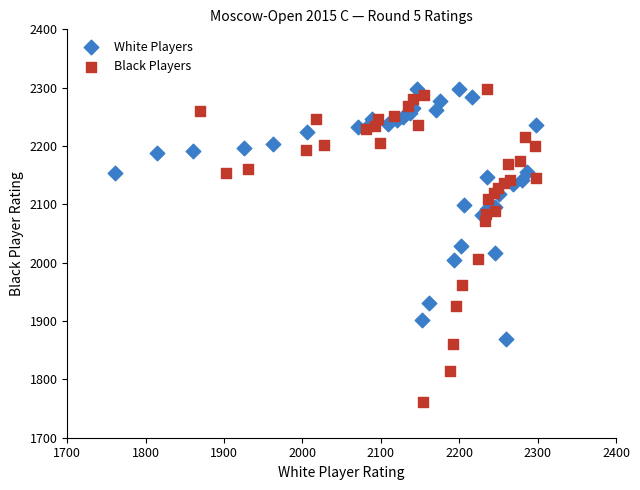

What are all the series names shown in the legend?

White Players, Black Players